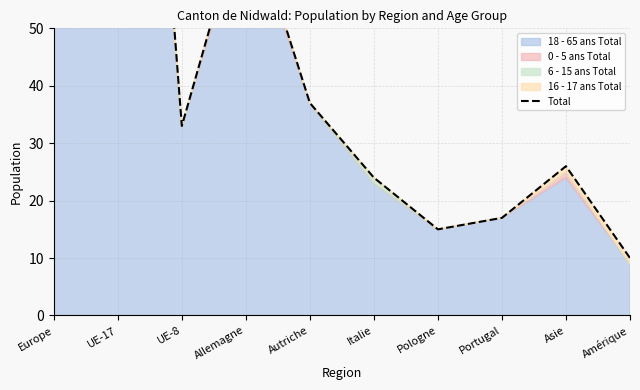

What is the change in value from UE-8 to Autriche?

+4